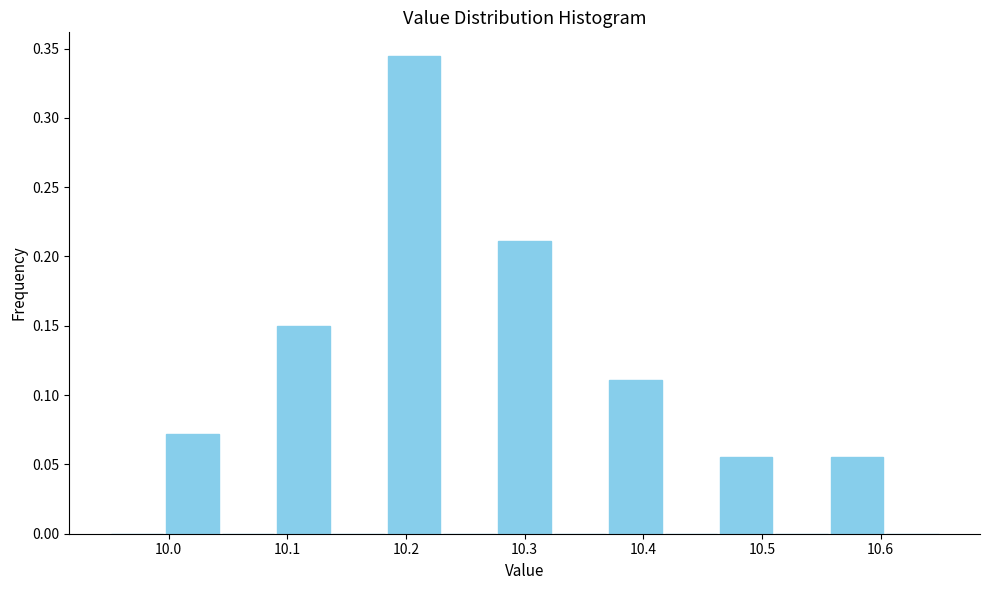

How tall is the bar that spans 10.56 to 10.60 on the x-axis? Neither the bar edges nor the heights are printed on the chart, so give them approximately, as read against the axes.

0.055